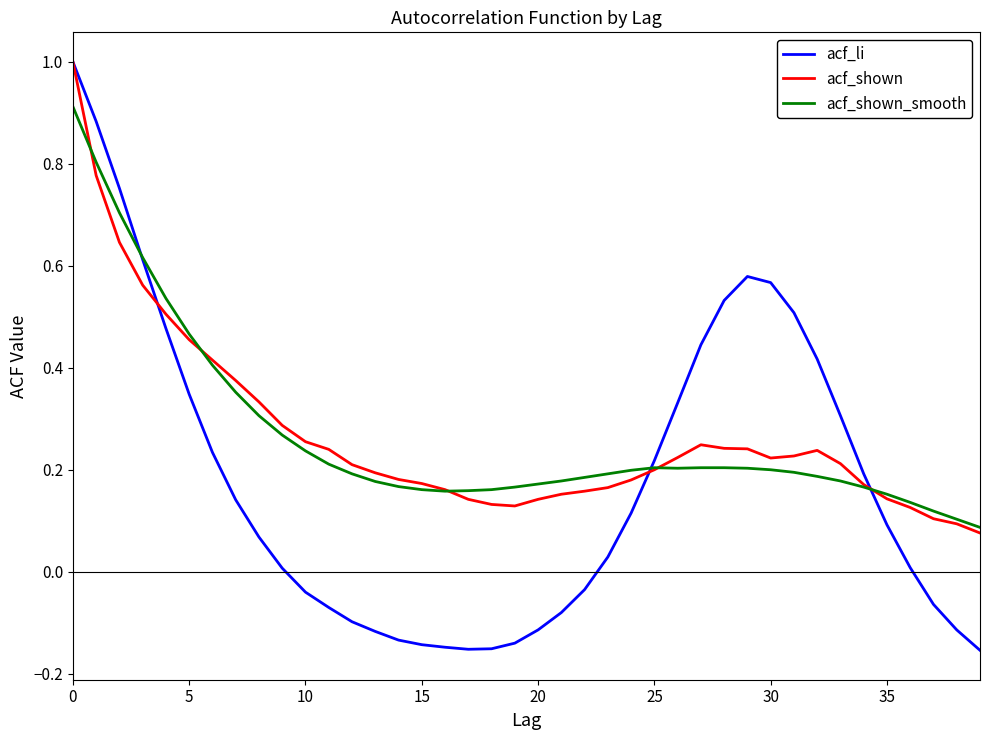

Which series has the largest range (max minus min)?

acf_li